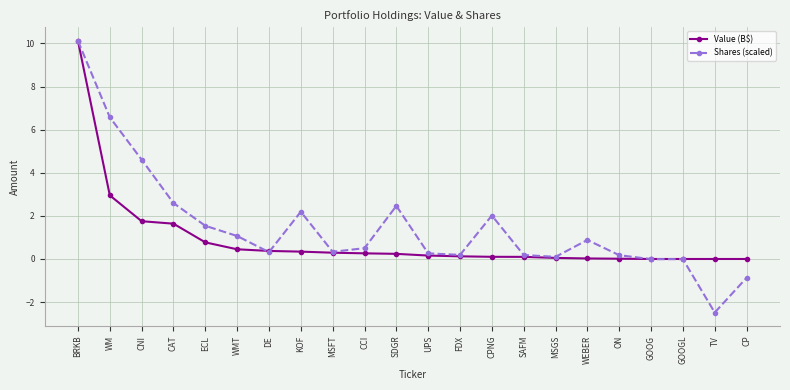

Where is the first local maximum for Shares (scaled)?

KOF